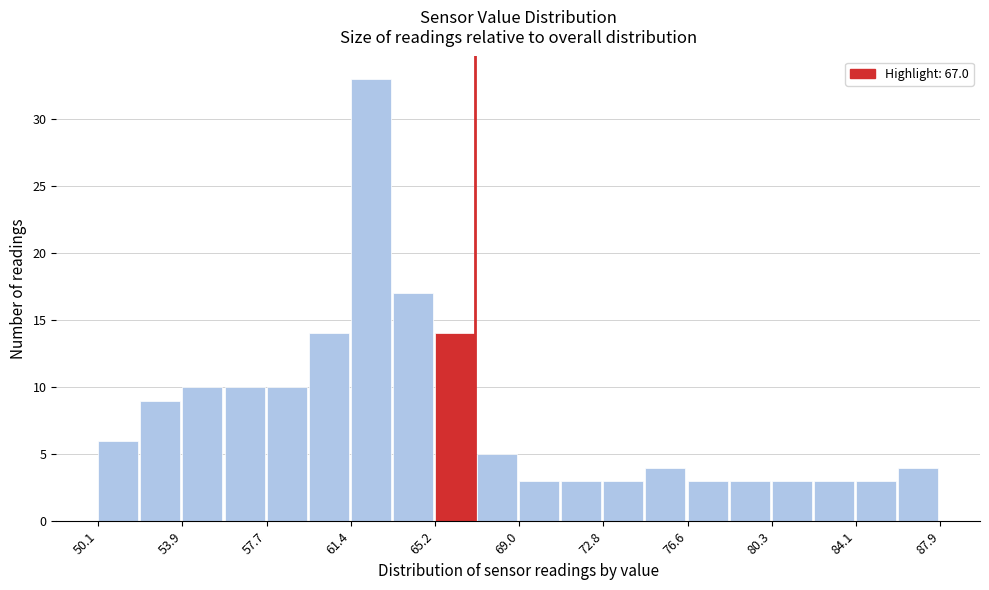

Read against the x-axis, roughly where is the centre of the tallest bar?

62.5